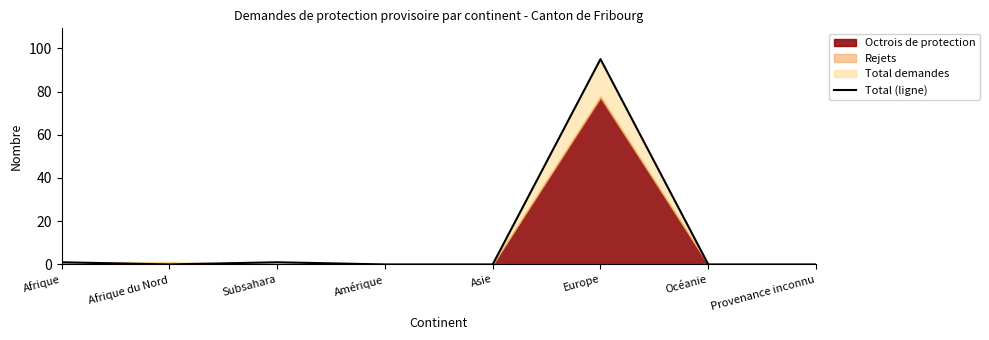

Is it true that the value at Provenance inconnu is 61?

False